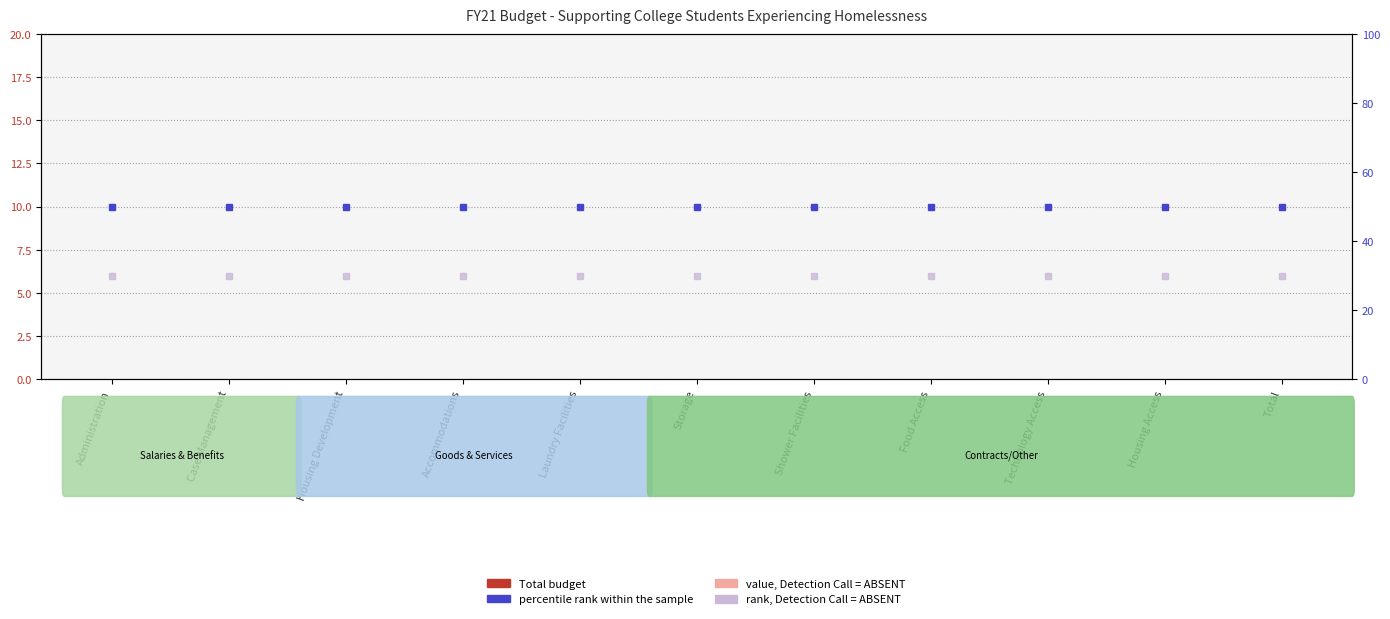

Count the number of data series in this chart.

4